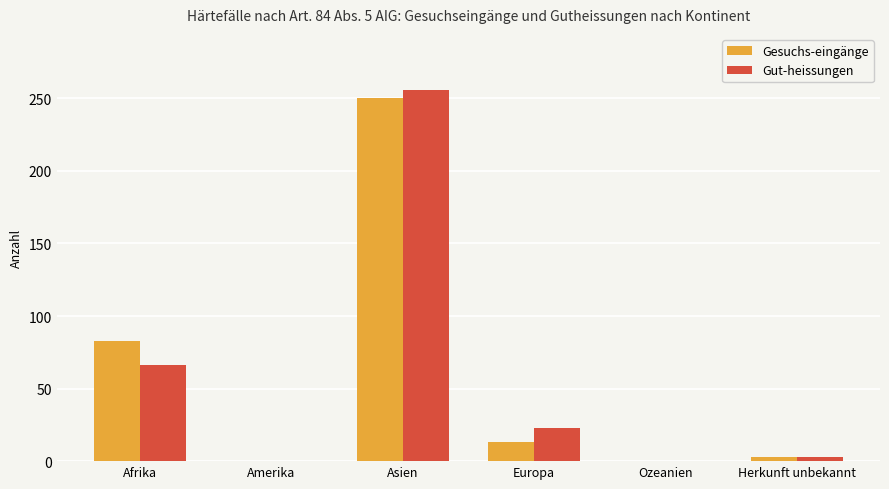

The value of Gut-heissungen at Afrika is 66. True or false?

True